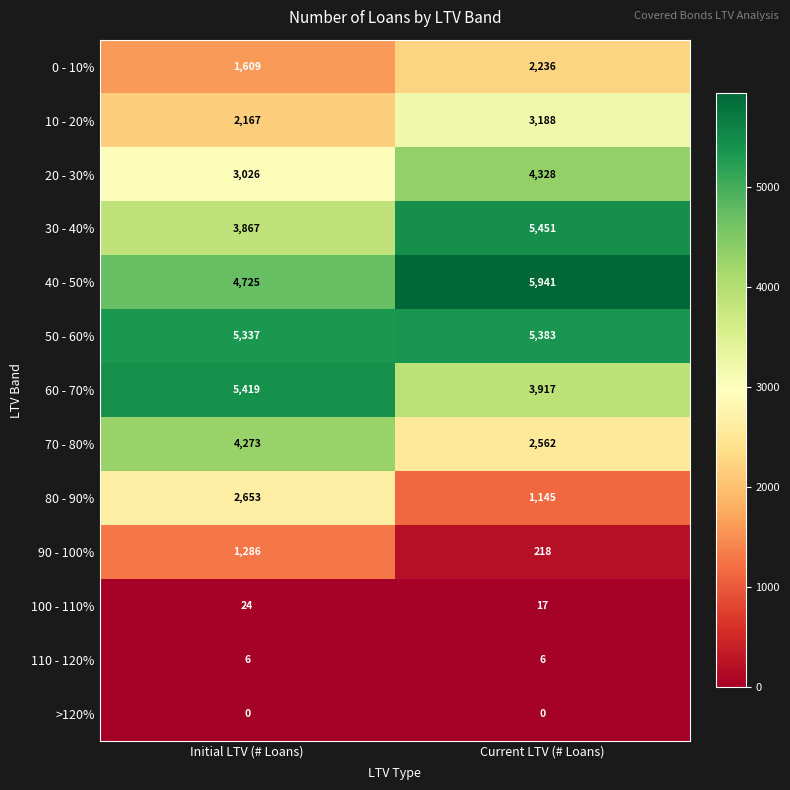

Which series has the largest total across all categories?

50 - 60%